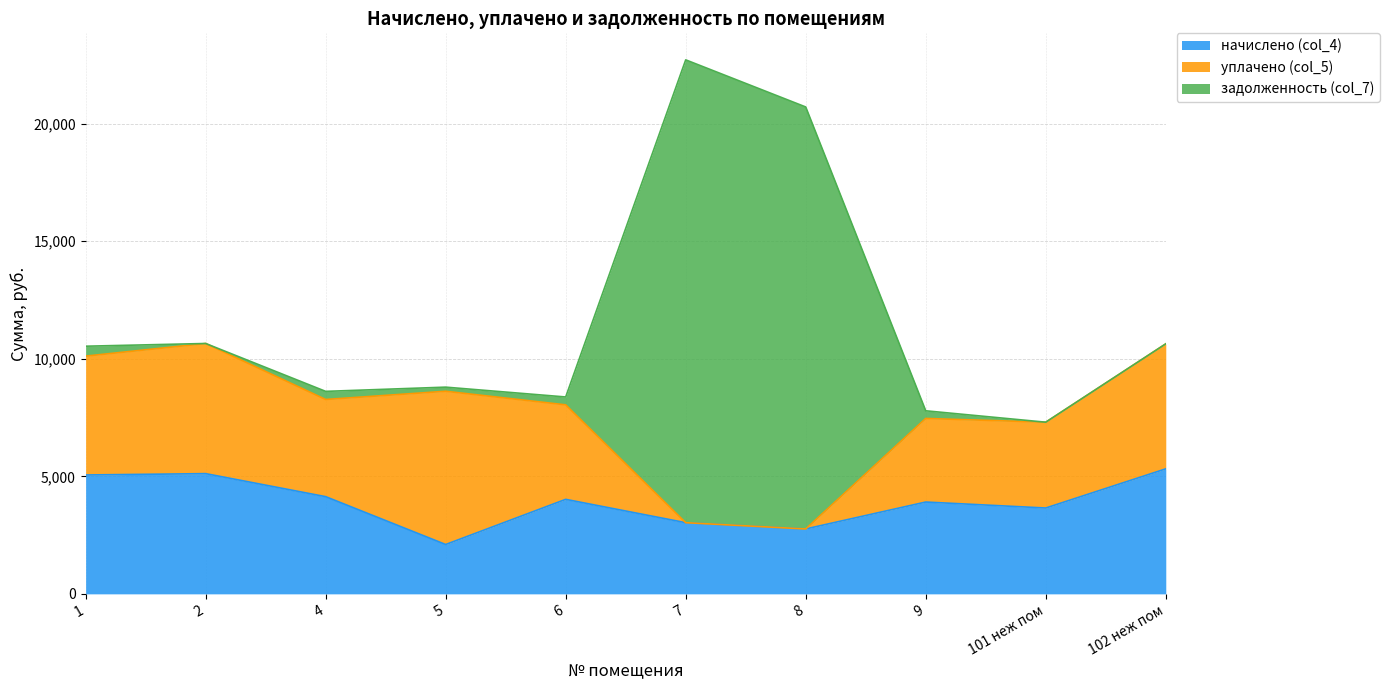

Reading left to right, extract all data points from this chart.

начислено (col_4): 1=5056.2	2=5113.4	4=4134.0	5=2098.8	6=4019.5	7=3027.4	8=2760.2	9=3905.0	101 неж пом=3650.6	102 неж пом=5317.0
уплачено (col_5): 1=5056.2	2=5535.9	4=4134.0	5=6518.7	6=4019.5	7=0.0	8=0.0	9=3555.9	101 неж пом=3650.6	102 неж пом=5317.0
задолженность (col_7): 1=421.4	2=0.0	4=344.5	5=174.9	6=335.0	7=19686.6	8=17949.5	9=325.4	101 неж пом=0.0	102 неж пом=0.0